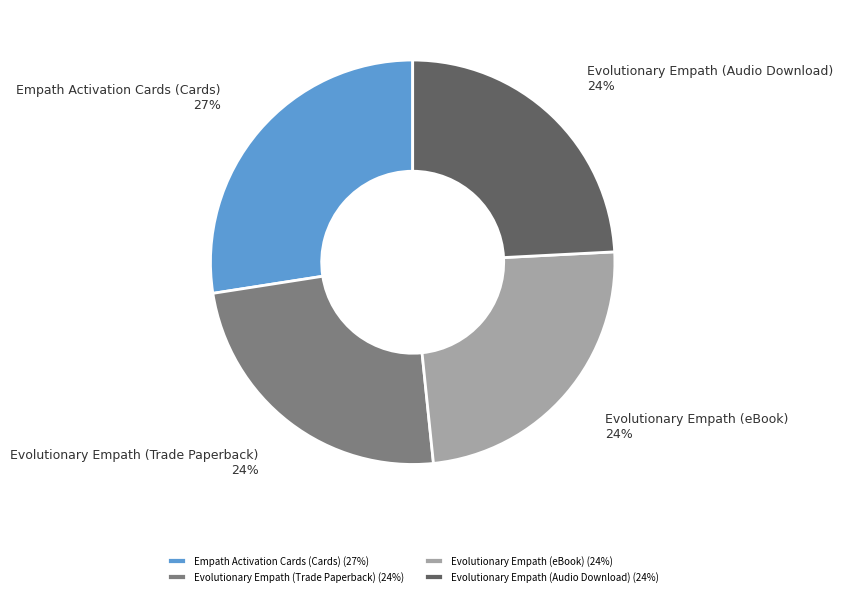

How many segments does this pie chart have?

4